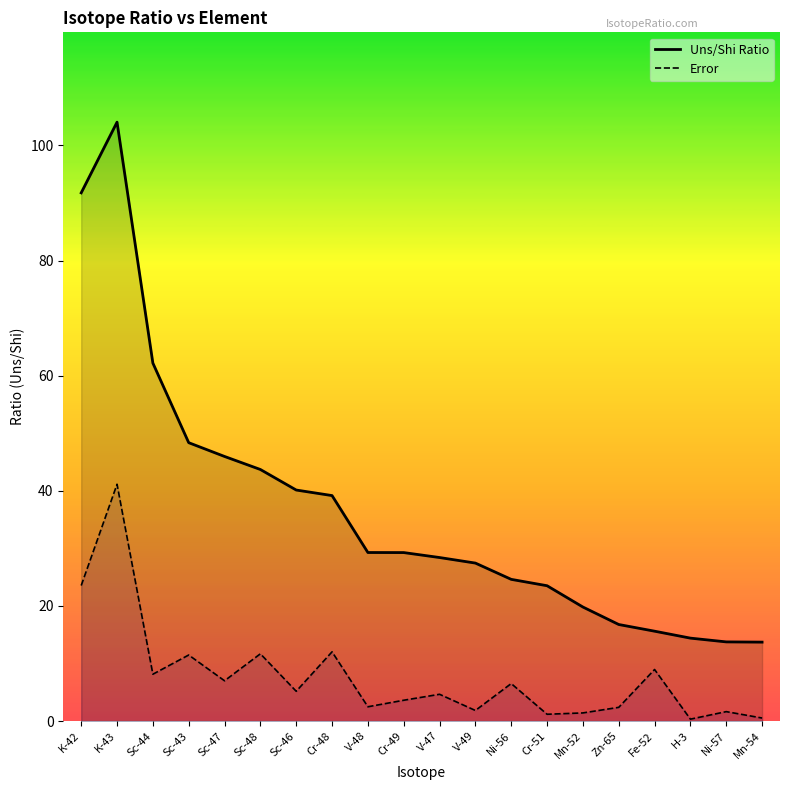

What is the label of the 5th point from the left?

Sc-47